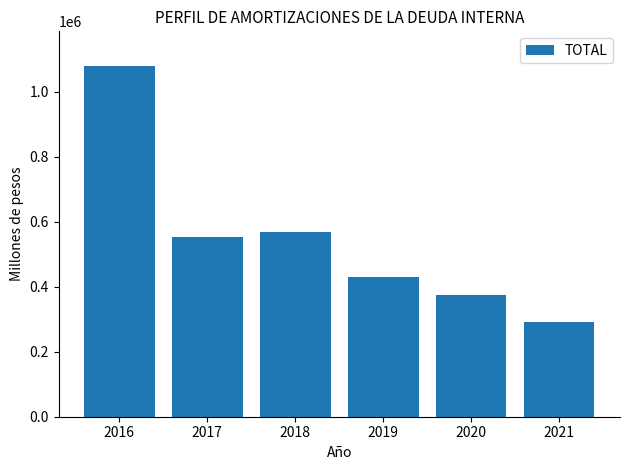

Reading right to left, transcribe all the data shown in this chart.

2021=291026.0	2020=375826.3	2019=430591.5	2018=568603.3	2017=554274.4	2016=1077518.6